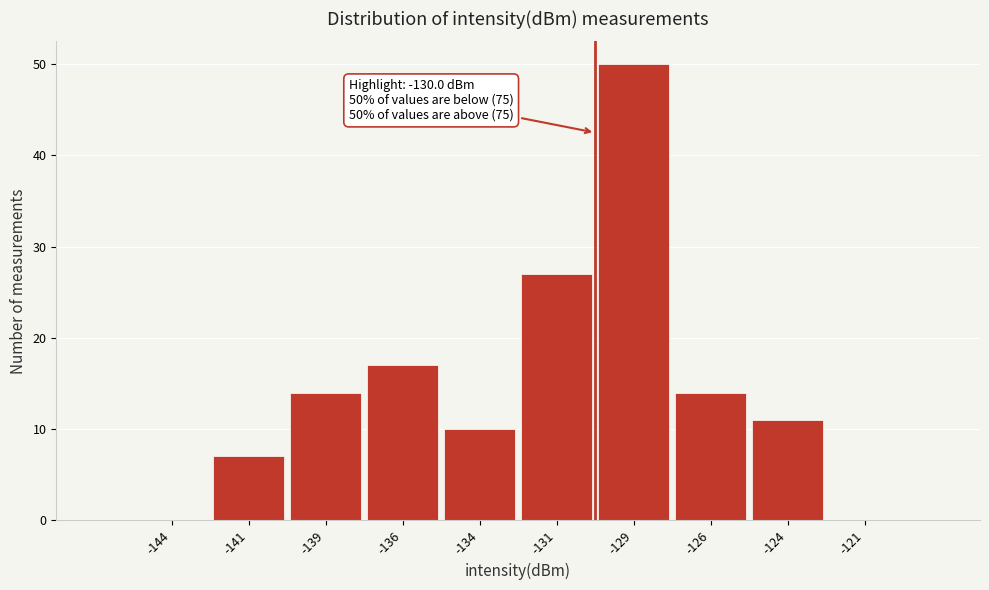

Which range on the x-axis has the tallest bar?

-130.0 to -127.5